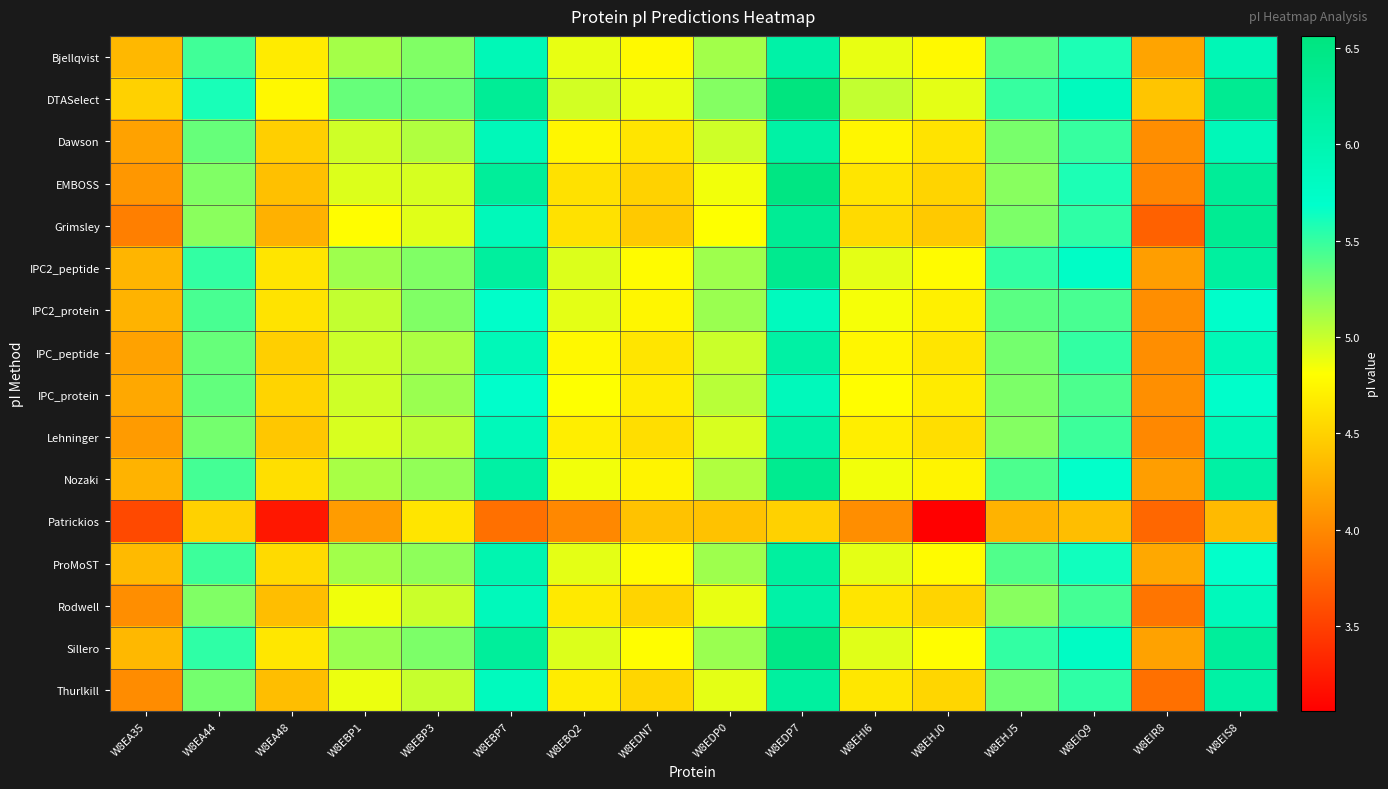

At which category does the chart reach its minimum across all series?

W8EHJ0